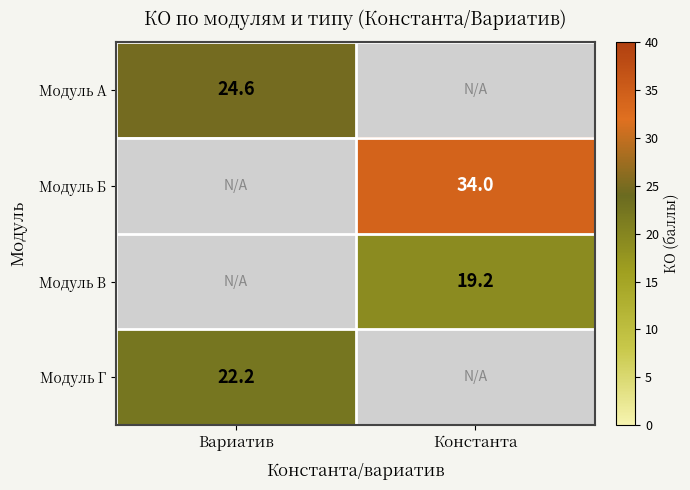

True or false: Модуль В has a value of 27.8 at Константа.

False